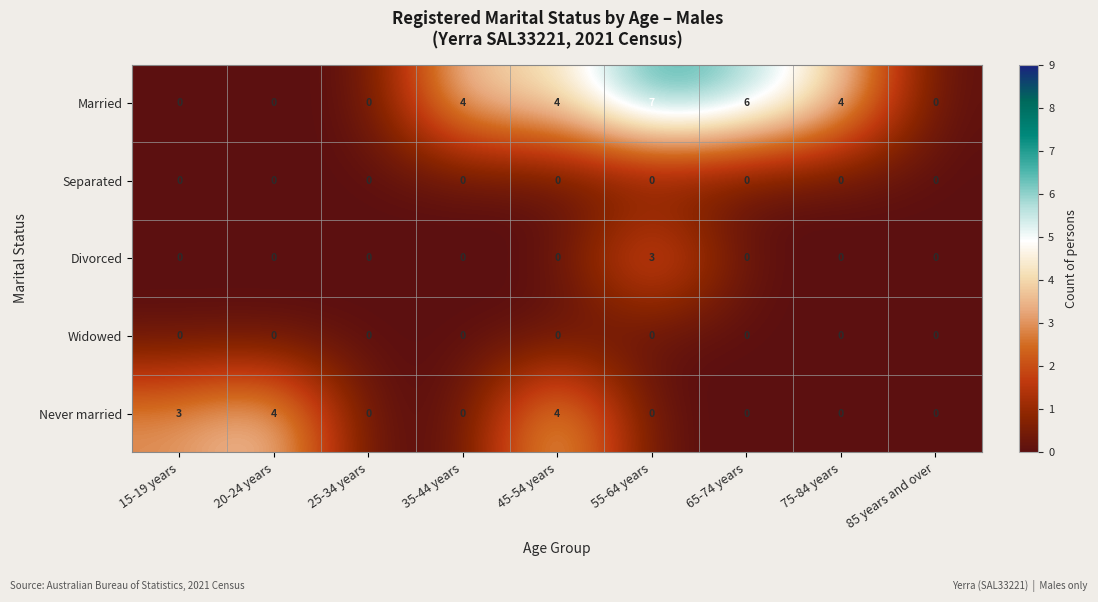

What is the total value across all series at 45-54 years?

8